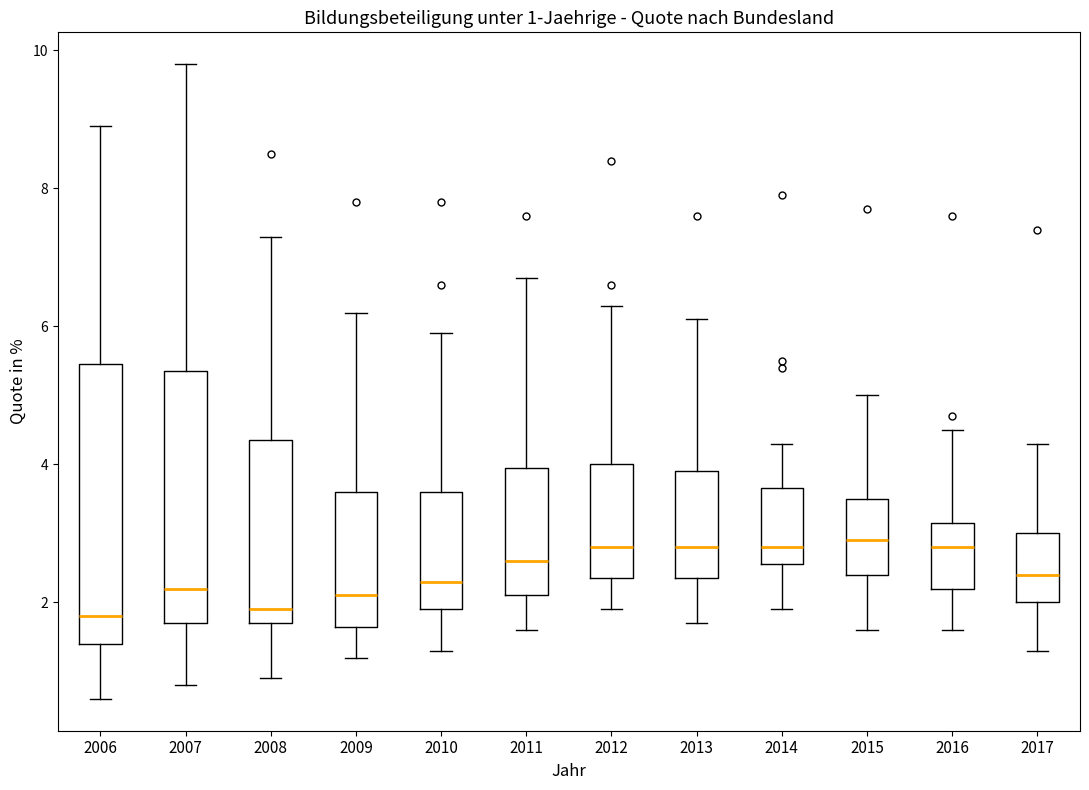

Which box is the tallest, from its lower edge to its upper edge?

2006